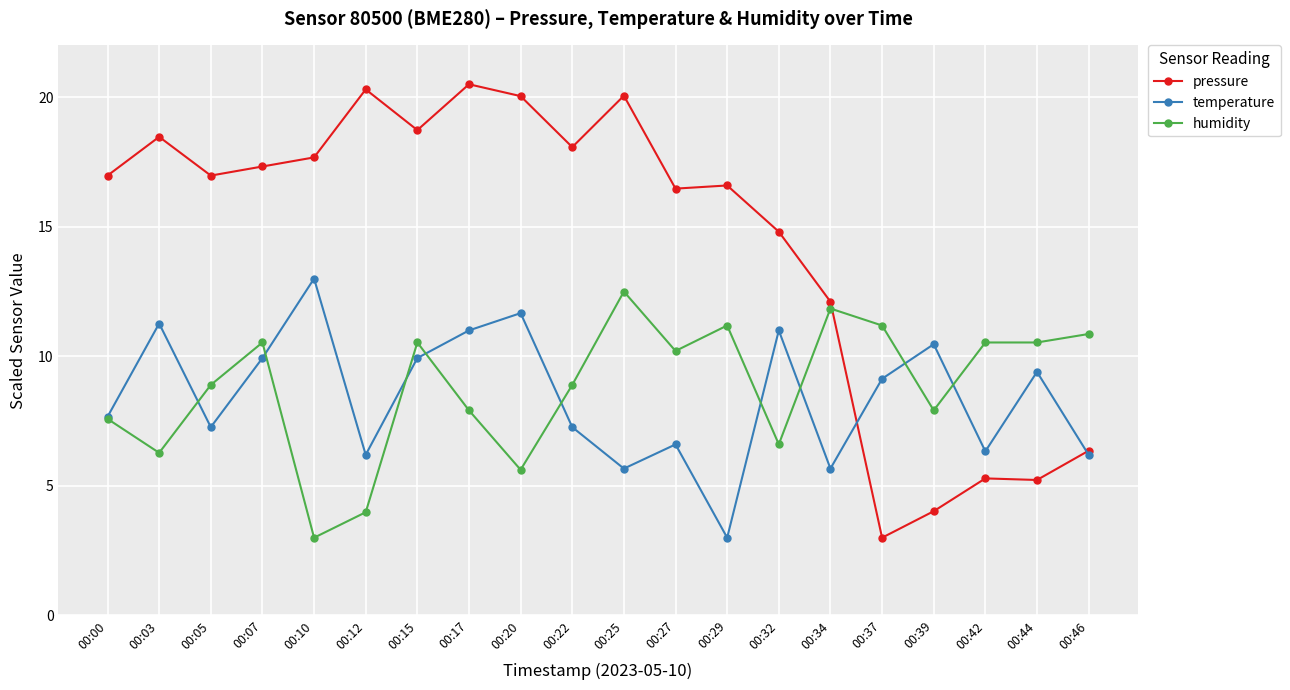

How many data points in temperature are less than 9?

10